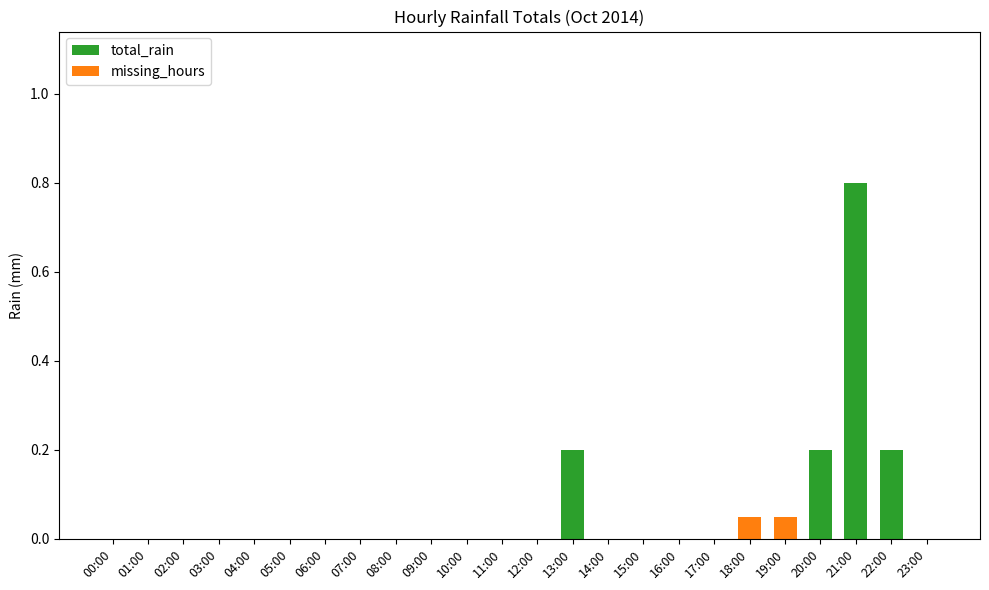

Does the chart contain stacked bars?

Yes